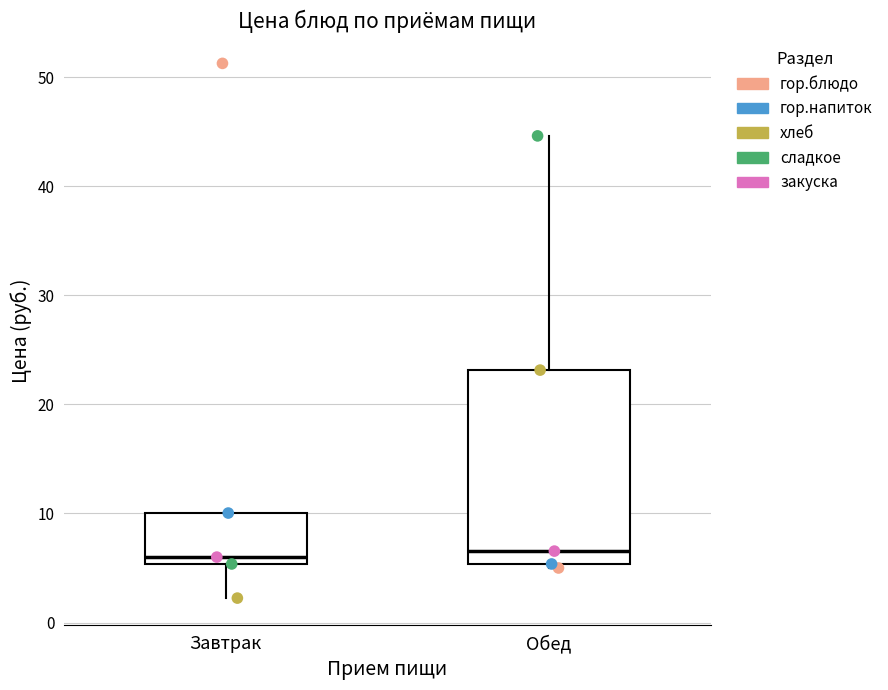

Where does the upper whisker of the box for Обед end on the y-axis? The values are not printed on the chart, so give them approximately, as read against the axis.

45